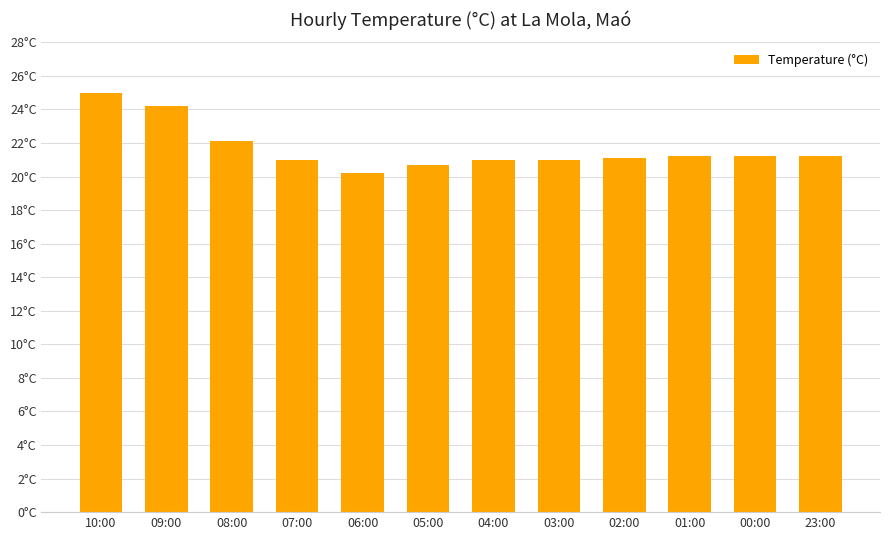

Which has a higher value, 07:00 or 02:00?

02:00